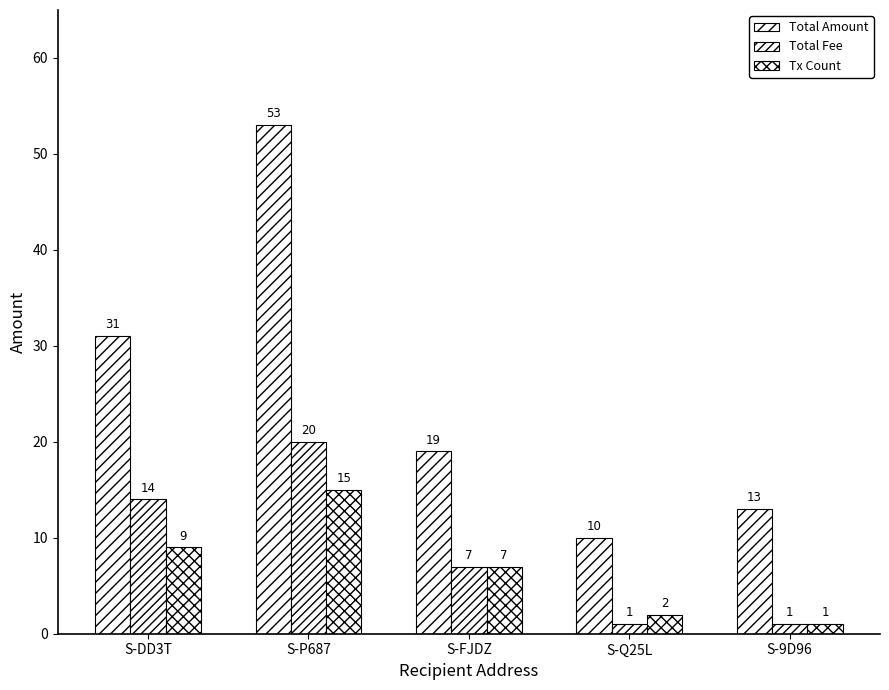

Reading left to right, list all the values displayed in this chart.

Total Amount: S-DD3T=31	S-P687=53	S-FJDZ=19	S-Q25L=10	S-9D96=13
Total Fee: S-DD3T=14	S-P687=20	S-FJDZ=7	S-Q25L=1	S-9D96=1
Tx Count: S-DD3T=9	S-P687=15	S-FJDZ=7	S-Q25L=2	S-9D96=1